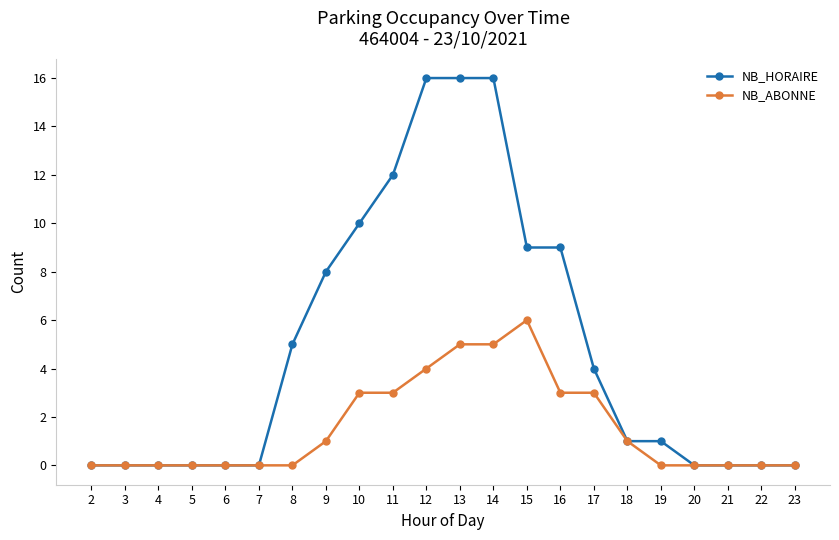

What are all the series names shown in the legend?

NB_HORAIRE, NB_ABONNE